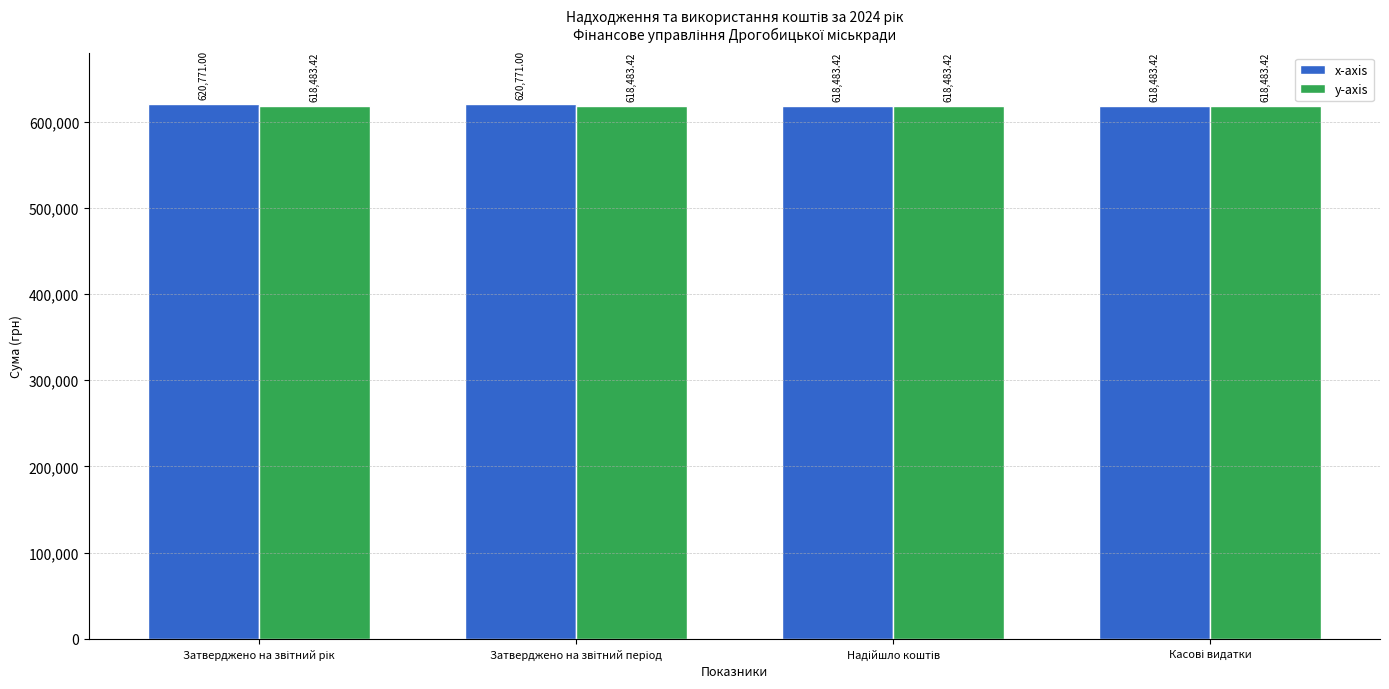

List the series in order of their peak value, highest first.

x-axis, y-axis